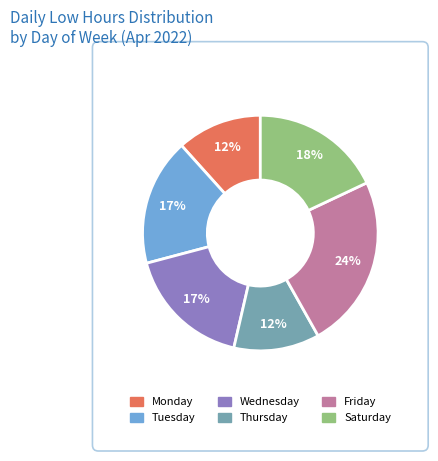

Does any single category account for the majority?

No